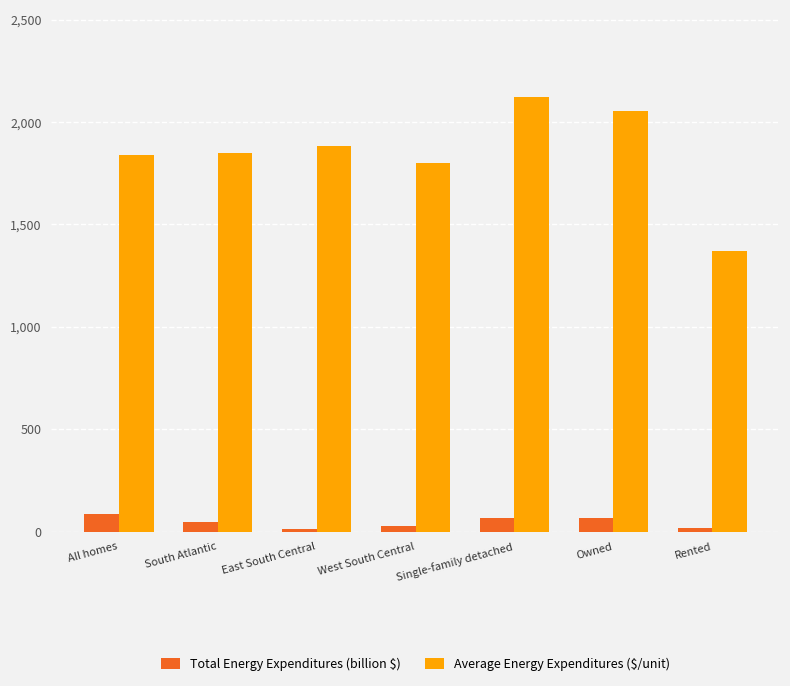

Is the value of Average Energy Expenditures ($/unit) at Single-family detached greater than the value of Total Energy Expenditures (billion $) at Owned?

Yes